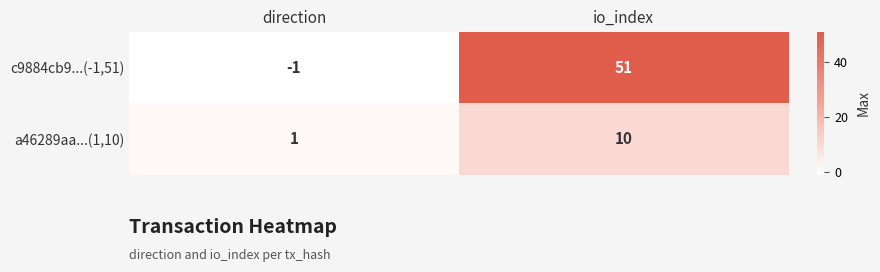

List the series in order of their peak value, lowest first.

a46289aa...(1,10), c9884cb9...(-1,51)